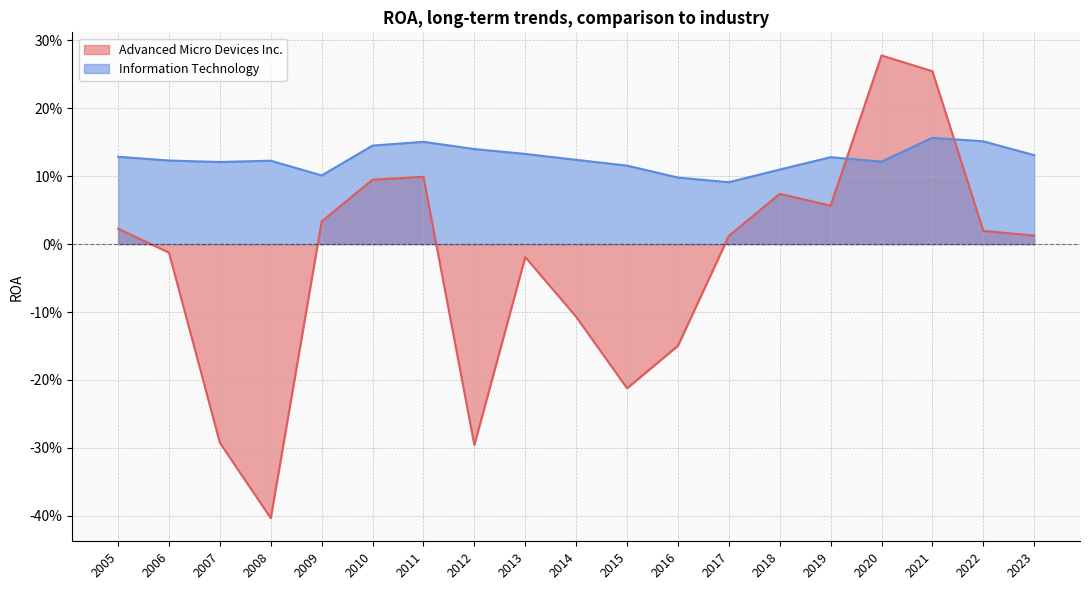

Which series ends up on top after the final intersection of Advanced Micro Devices Inc. and Information Technology?

Information Technology